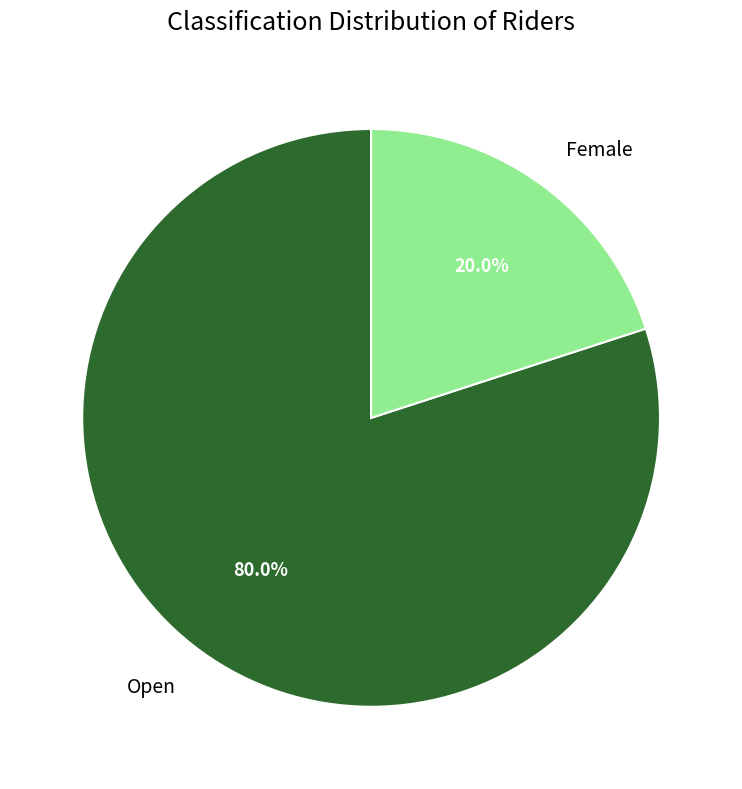

Which has a higher value, Open or Female?

Open